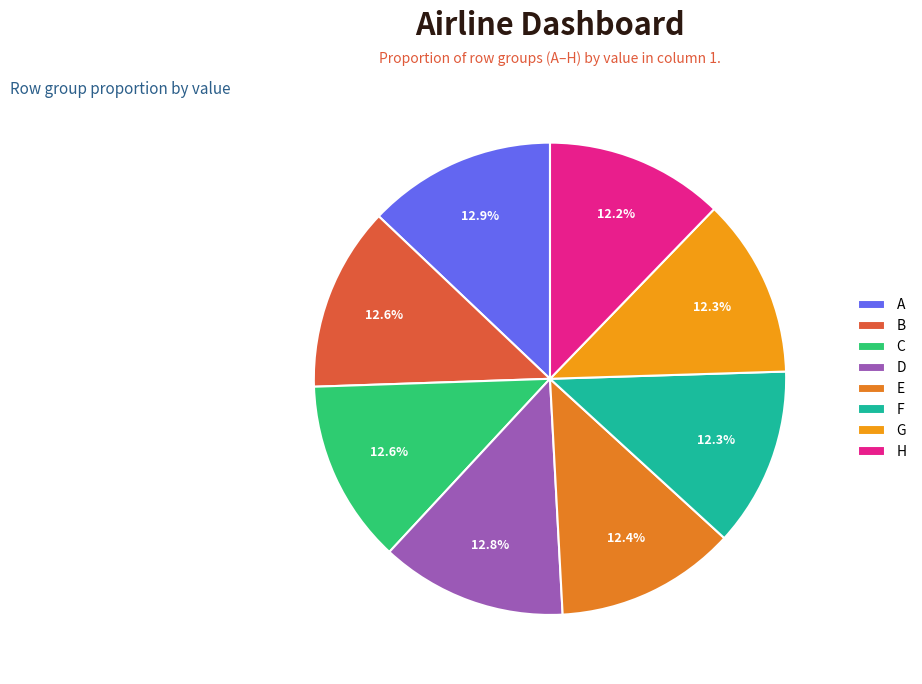

How many segments does this pie chart have?

8